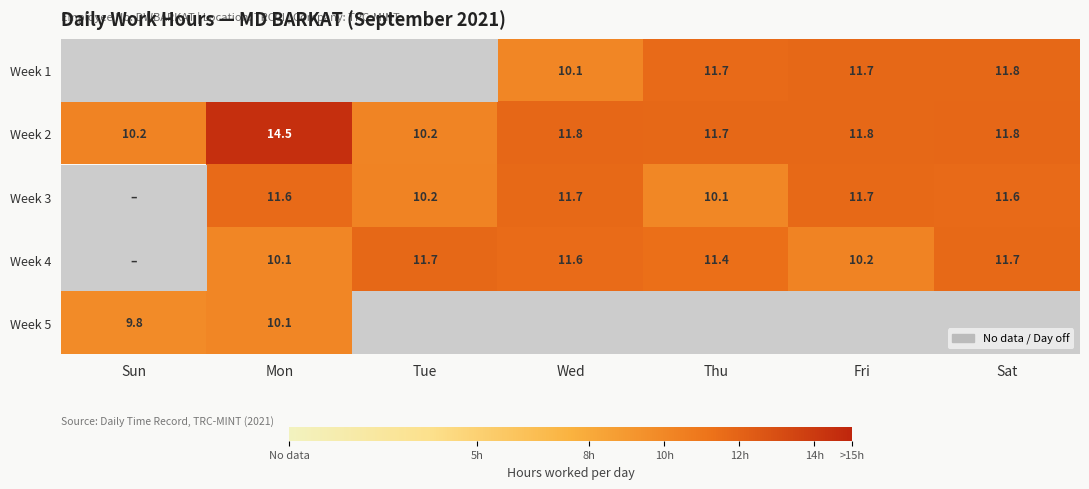

Which category has the highest value in the Week 2 series?

Mon